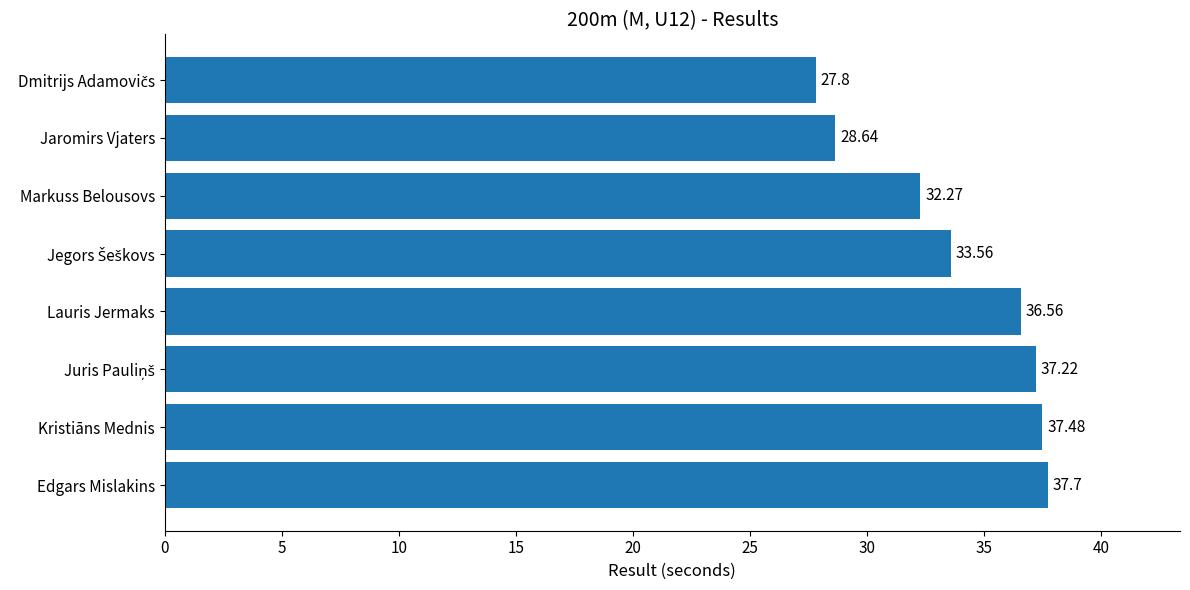

What is the sum of all values?

271.2